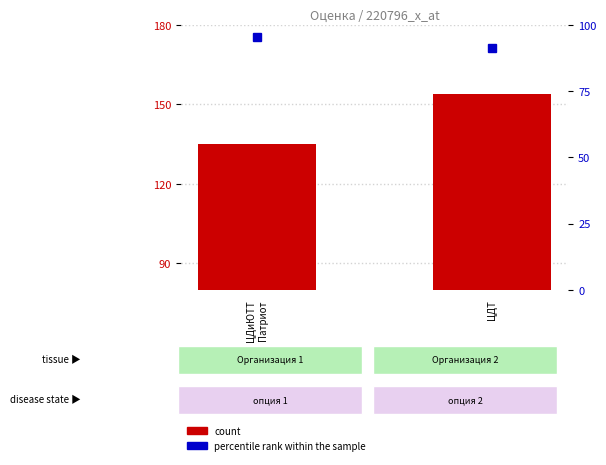

What is the value of the percentile rank within the sample bar at the 2nd from the left?

91.3